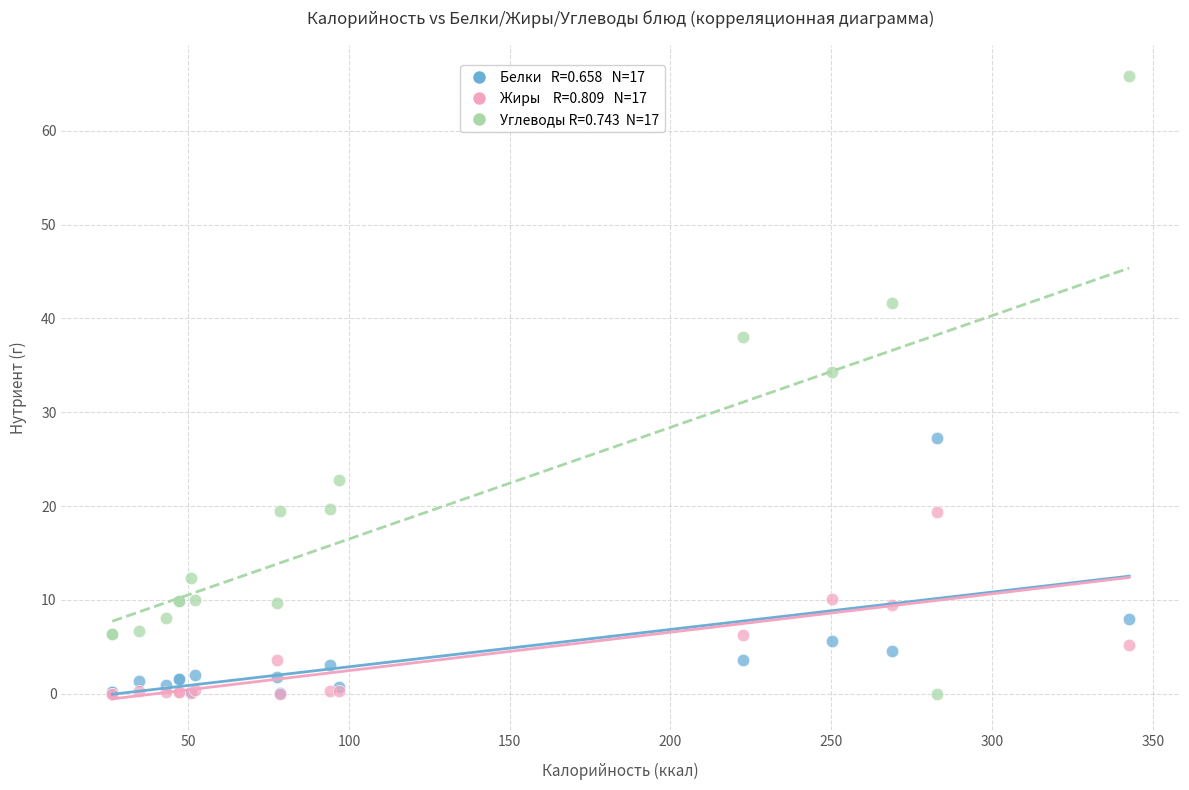

Across all series, what Y value is closest to 32?

34.3